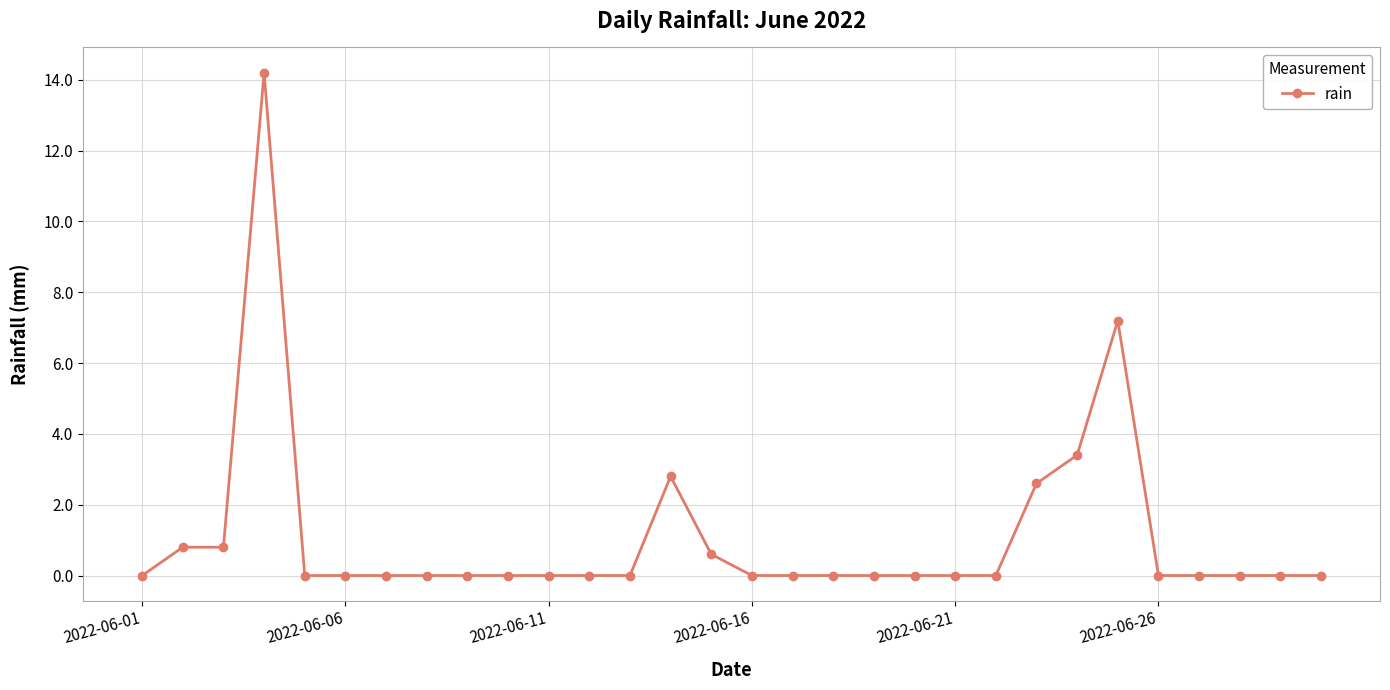

What is the value of the 15th point from the left?

0.6